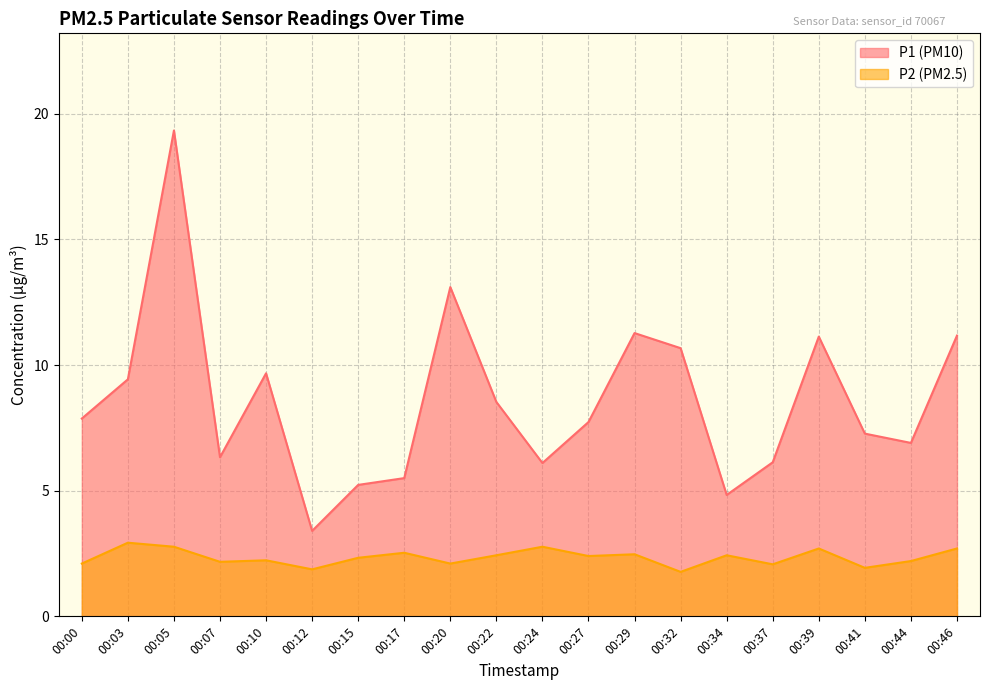

At how many categories does at least one series exceed 14?

1